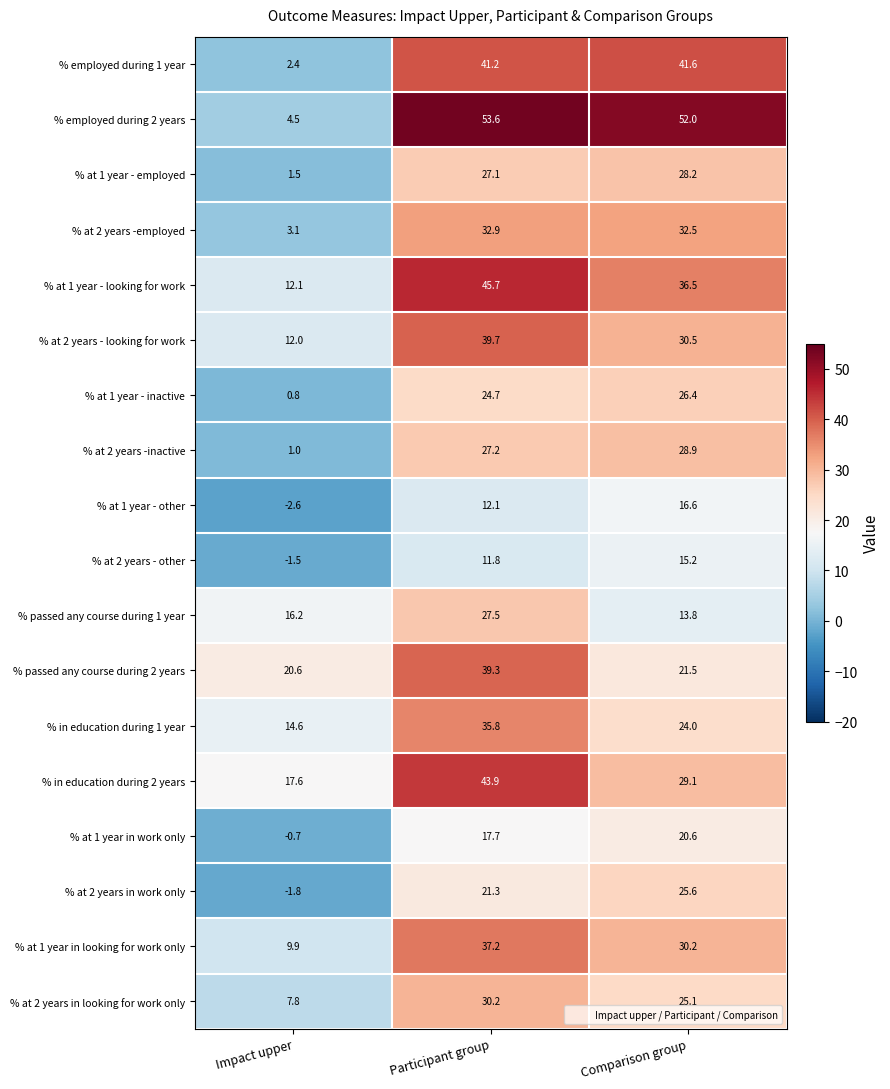

Which category has the highest value in the % at 1 year - looking for work series?

Participant group